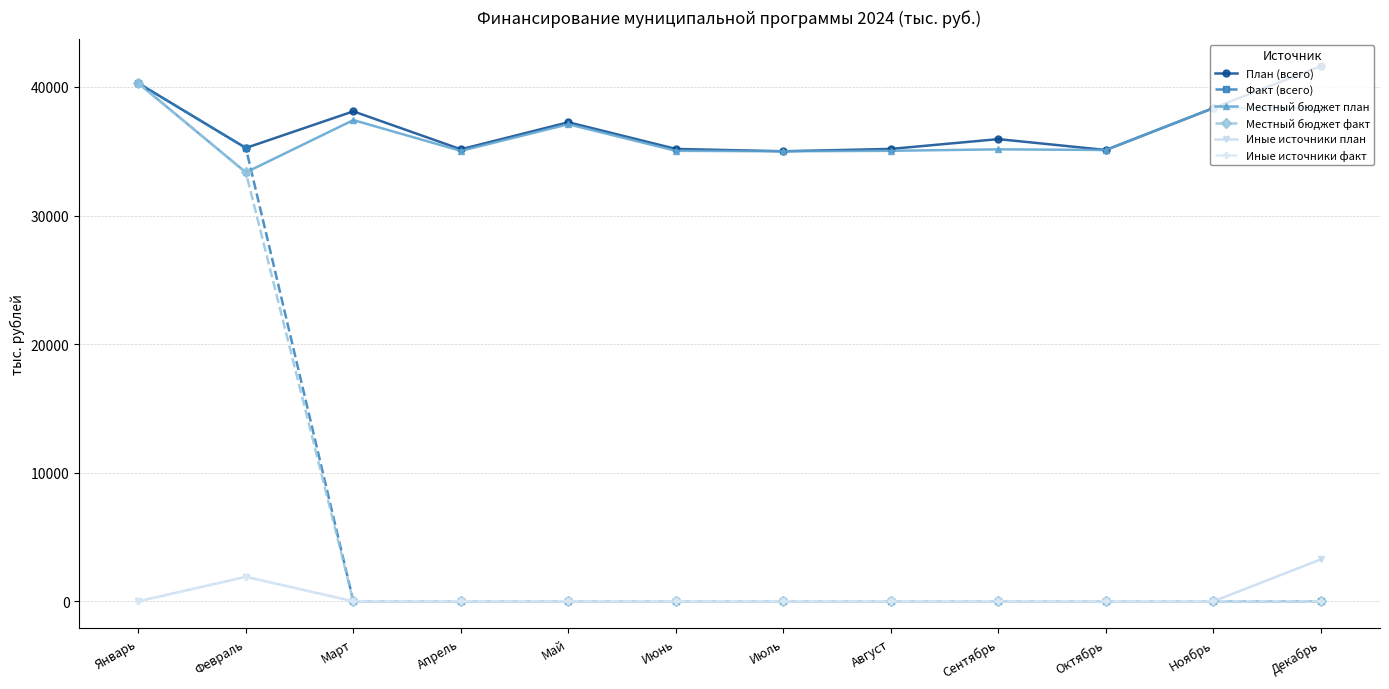

What is the maximum value for План (всего)?

41620.0